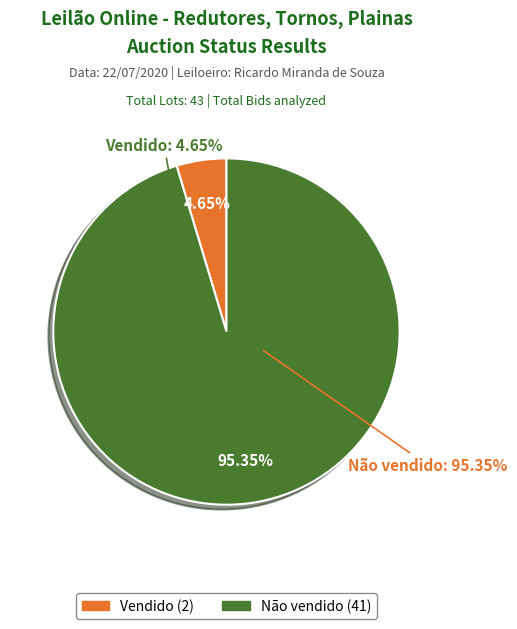

To the nearest percent, what is the difference between the largest and smallest slice percentages?

91%